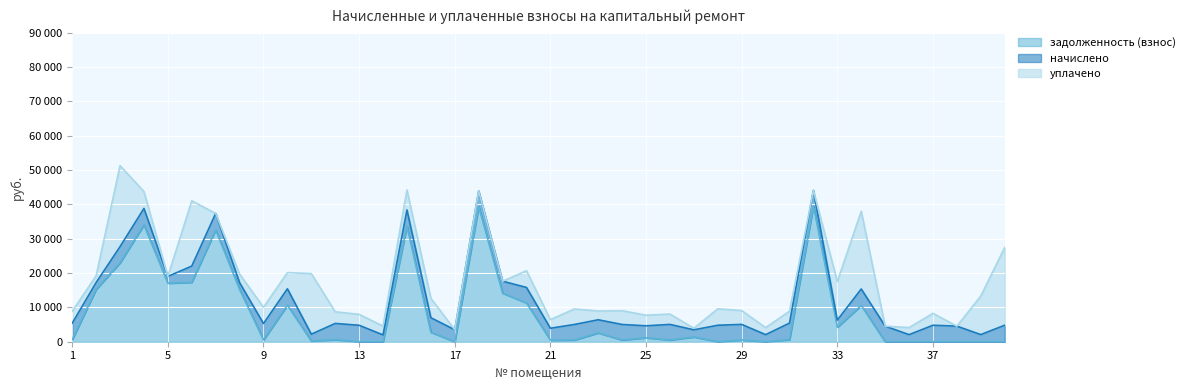

What are all the series names shown in the legend?

задолженность (взнос), начислено, уплачено